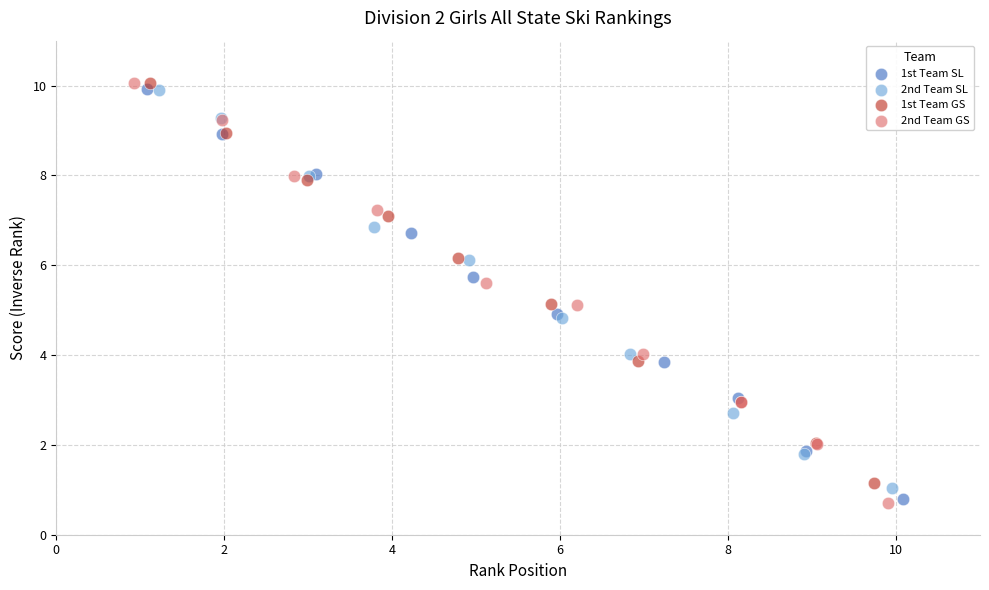

What are all the series names shown in the legend?

1st Team SL, 2nd Team SL, 1st Team GS, 2nd Team GS